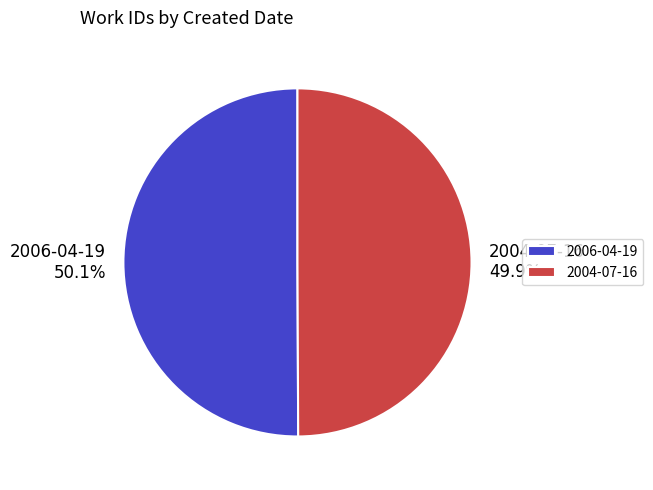

How much of the chart is everything except 2004-07-16?

50.1%